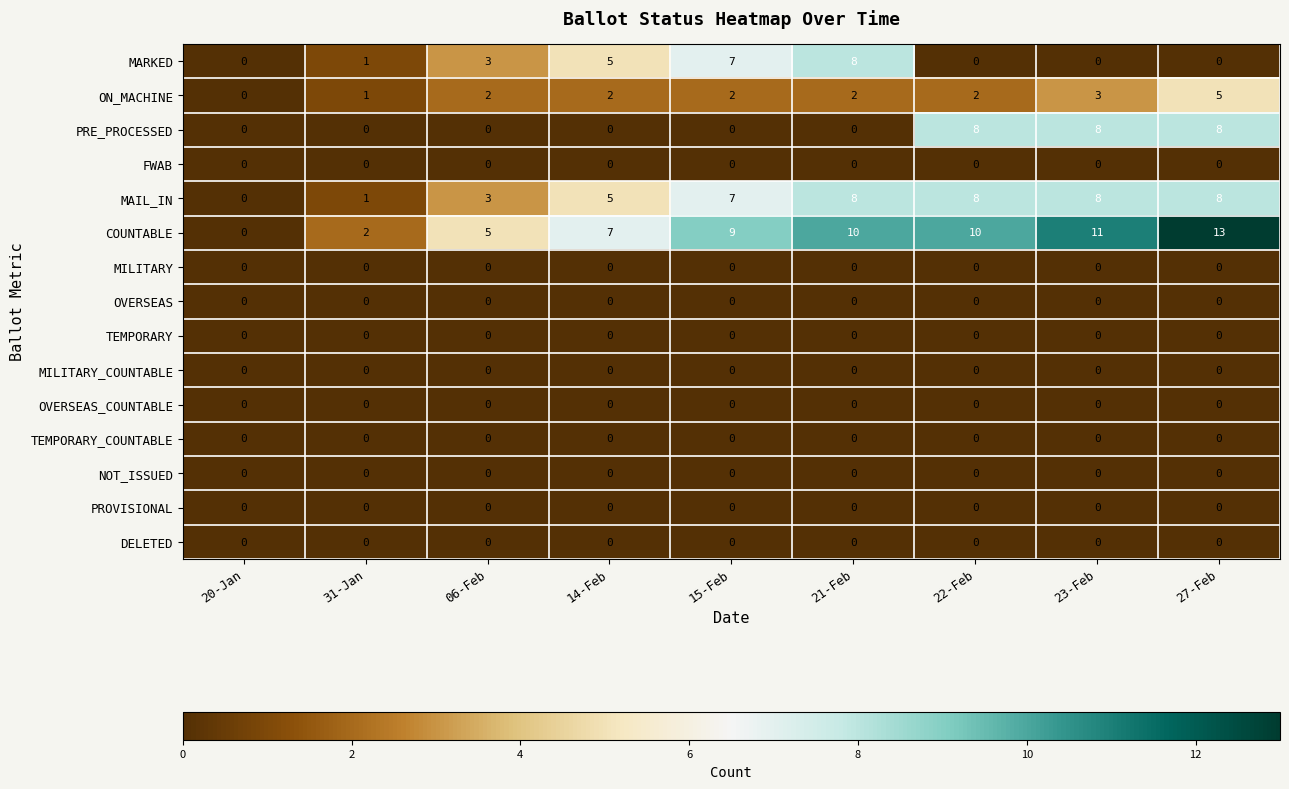

How many MARKED values are between 0 and 5?

7